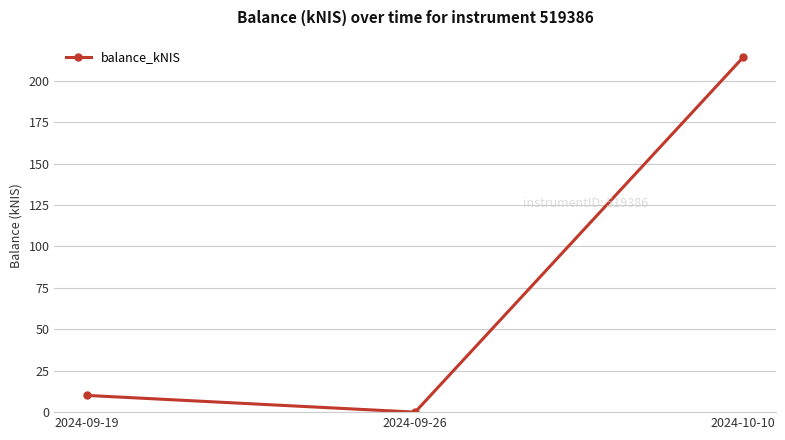

Reading left to right, what are all the values shown in this chart?

10.1	0.0	214.0